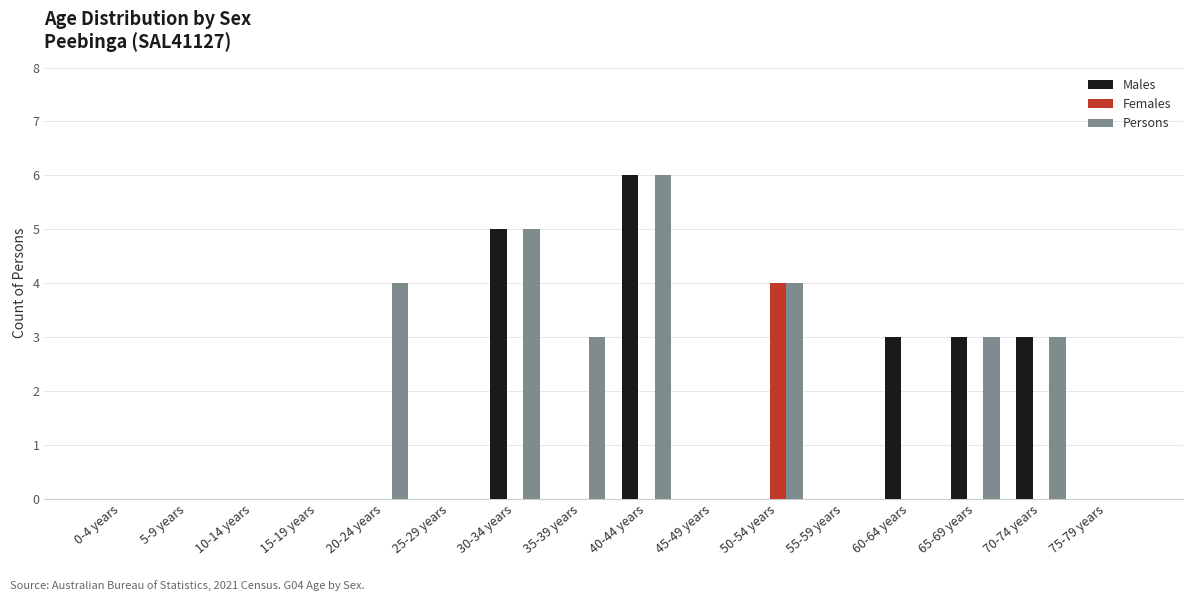

Which category has the highest value in the Males series?

40-44 years